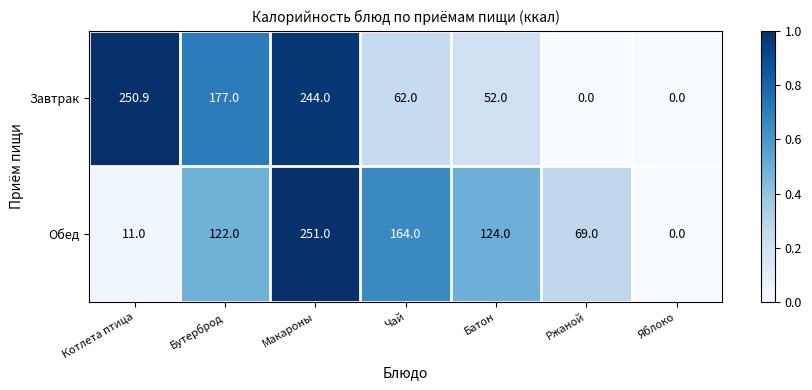

Which category has the highest value across all series?

Макароны